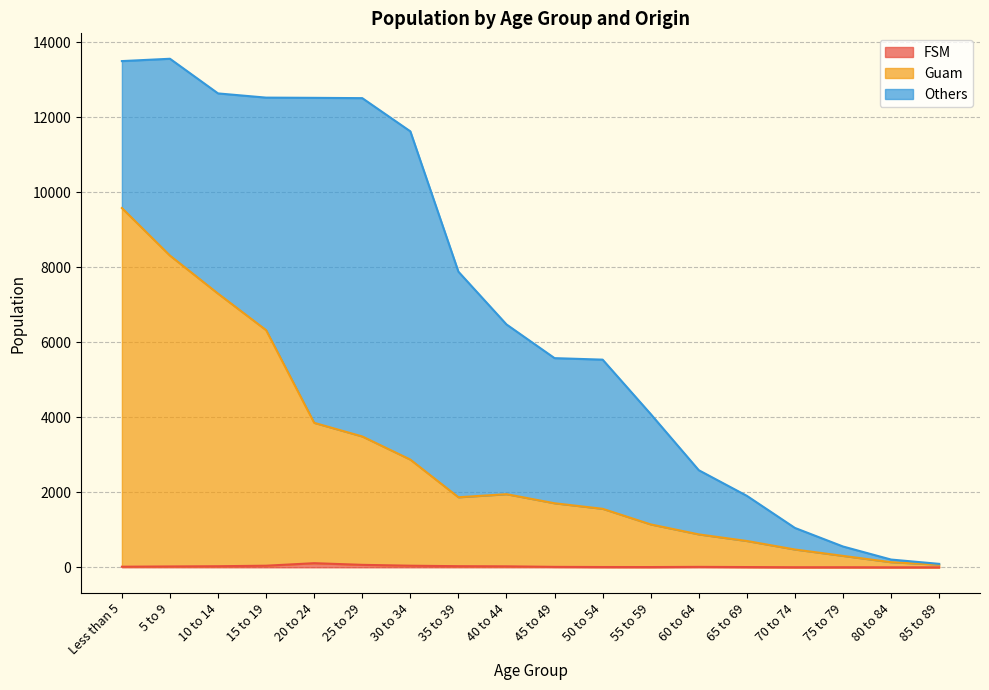

What is the difference between the maximum and minimum values in the FSM series?

110